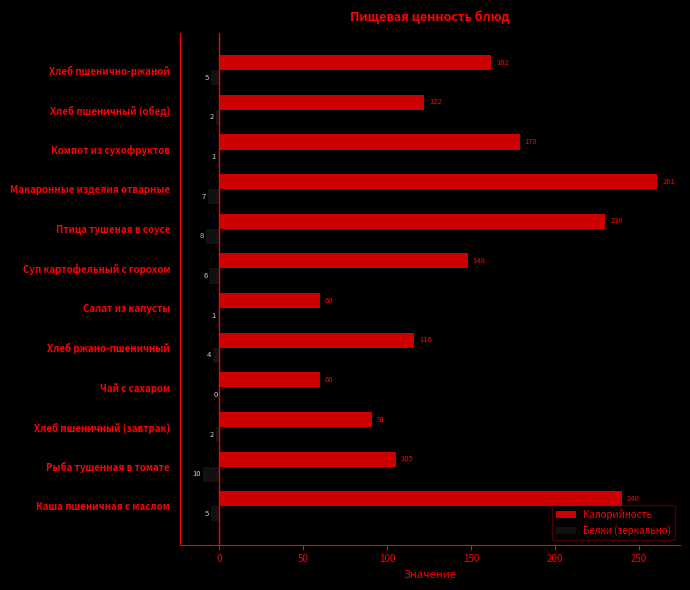

Is the value of Белки (зеркально) at Хлеб ржано-пшеничный greater than the value of Калорийность at Салат из капусты?

No